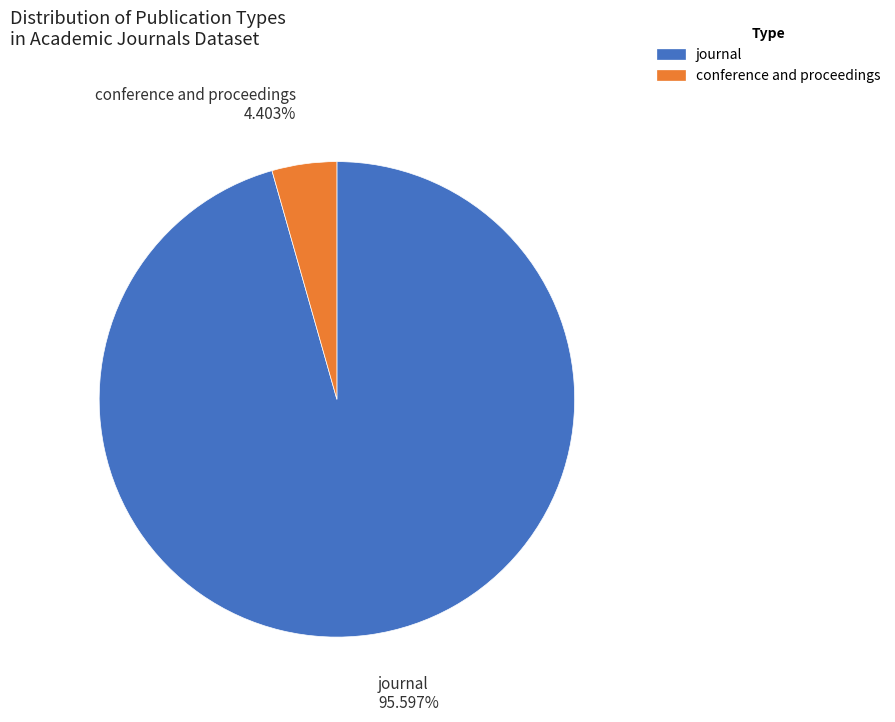

Do conference and proceedings and journal together represent more than half of the pie?

Yes